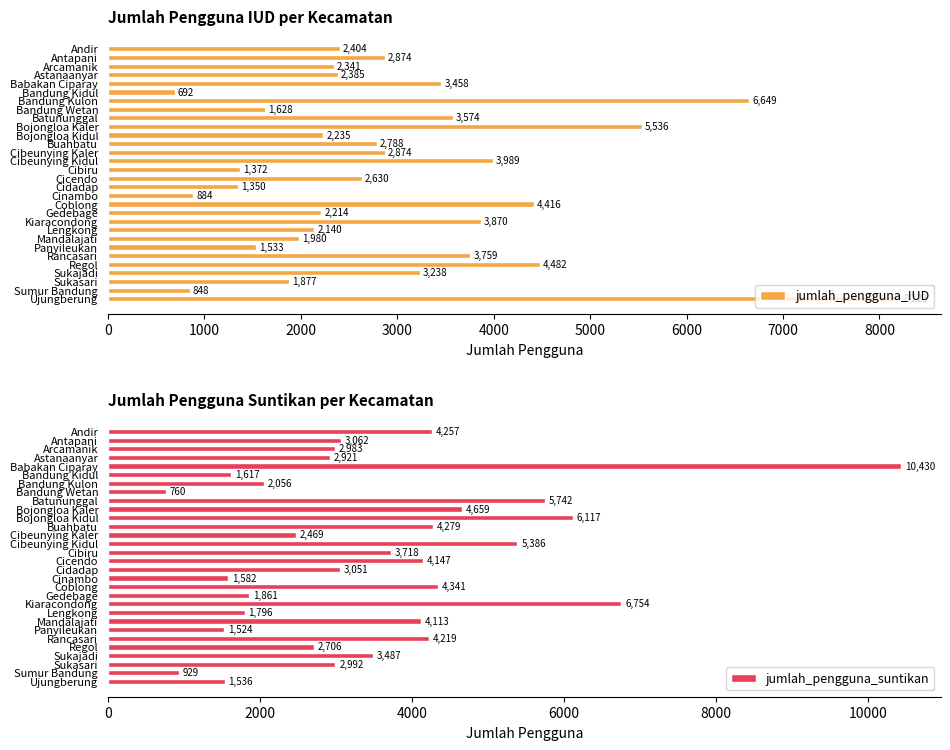

At how many categories does at least one series exceed 4172?

13